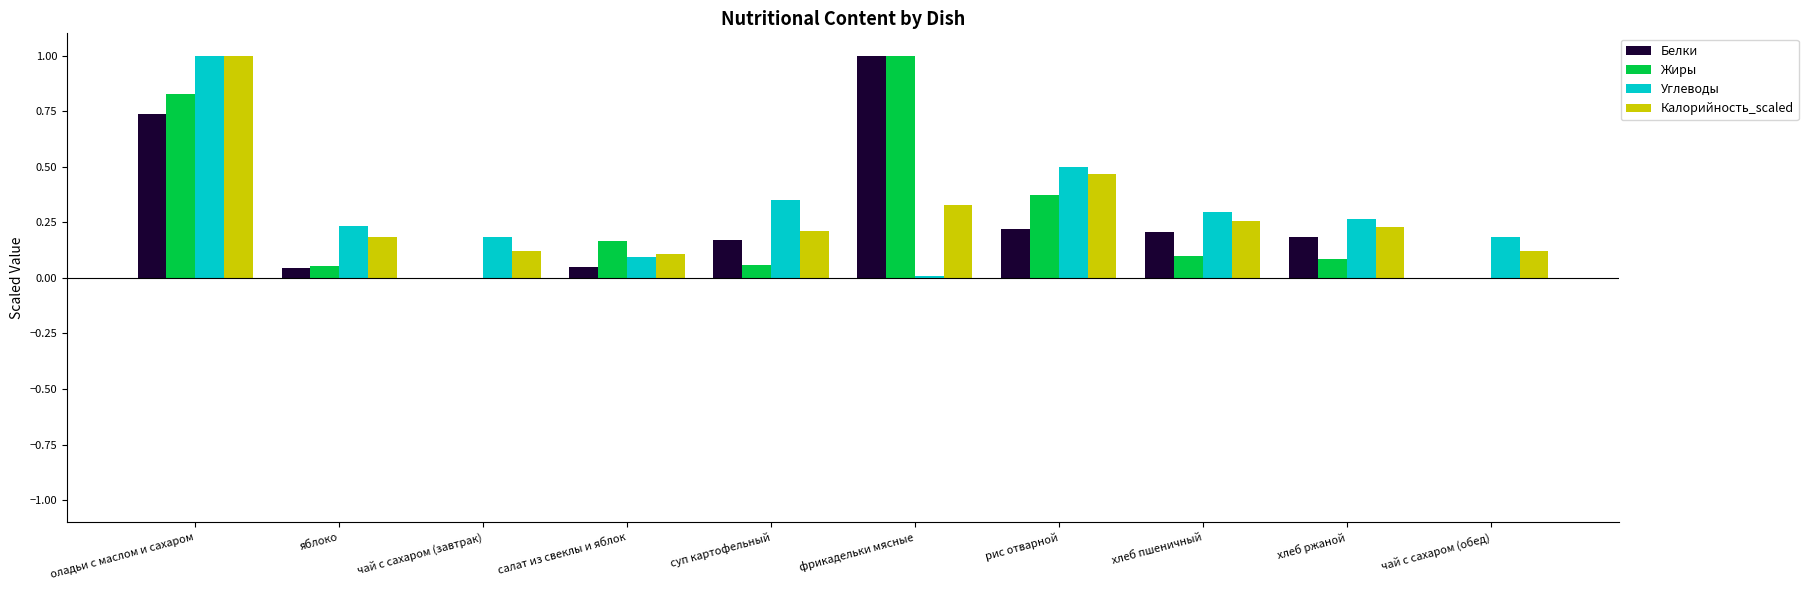

What is the maximum value shown in the chart?

1.0